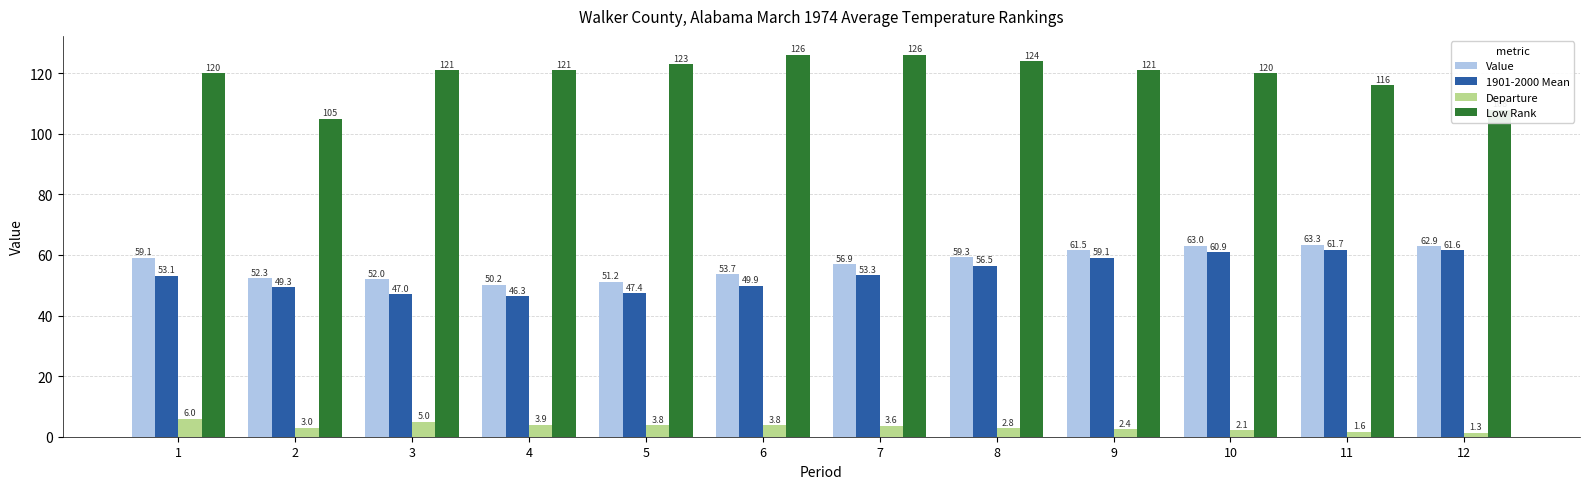

What is the value of the 1901-2000 Mean bar at the 8th from the left?

56.5